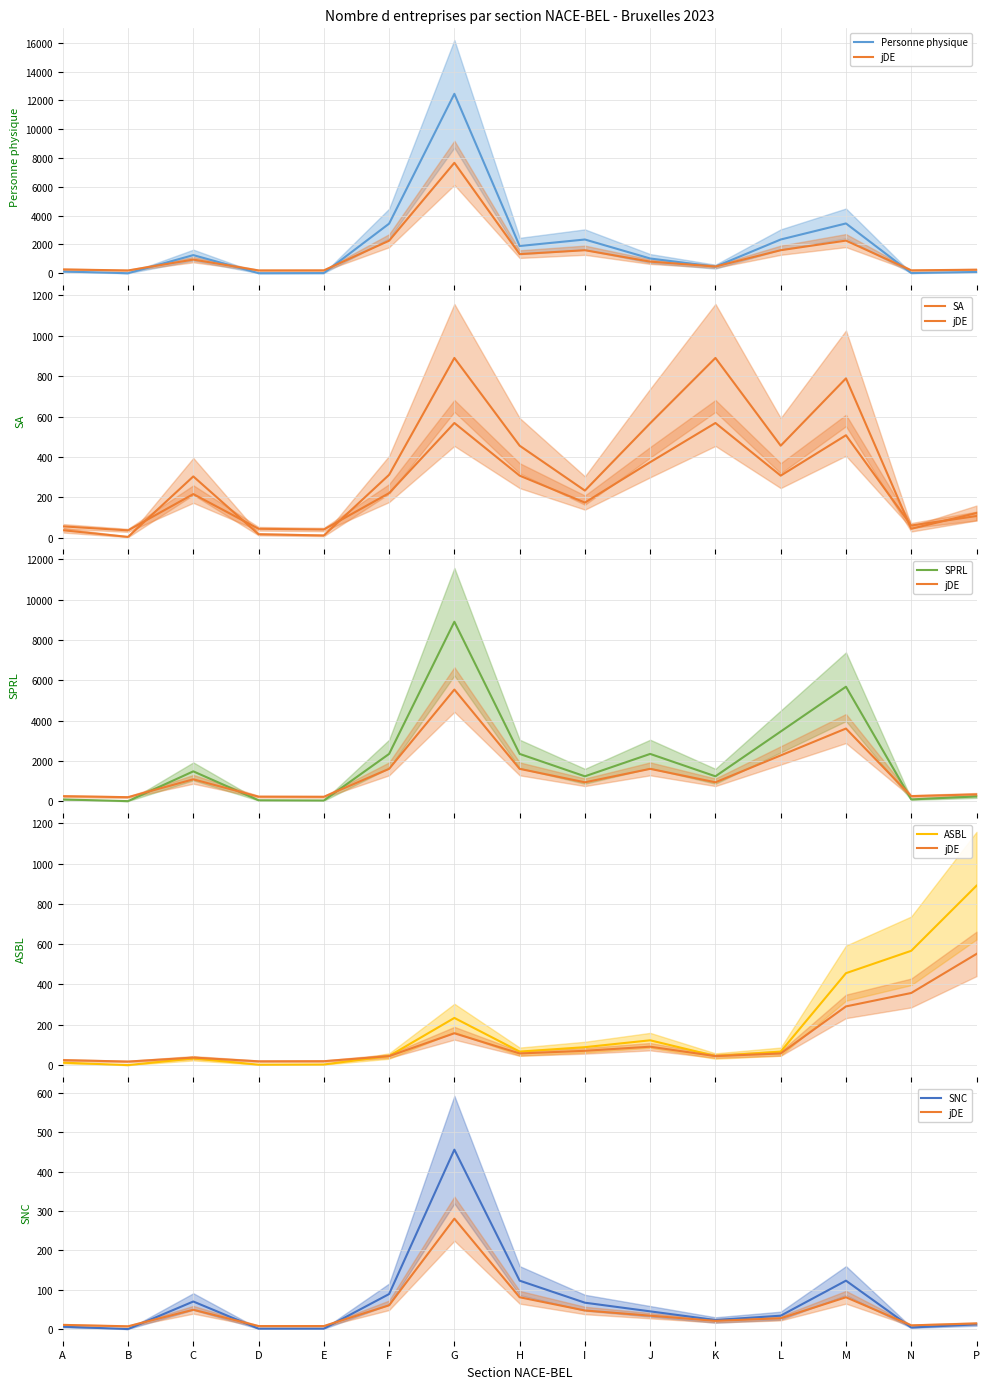

Is this an area chart (filled region under the line)?

No